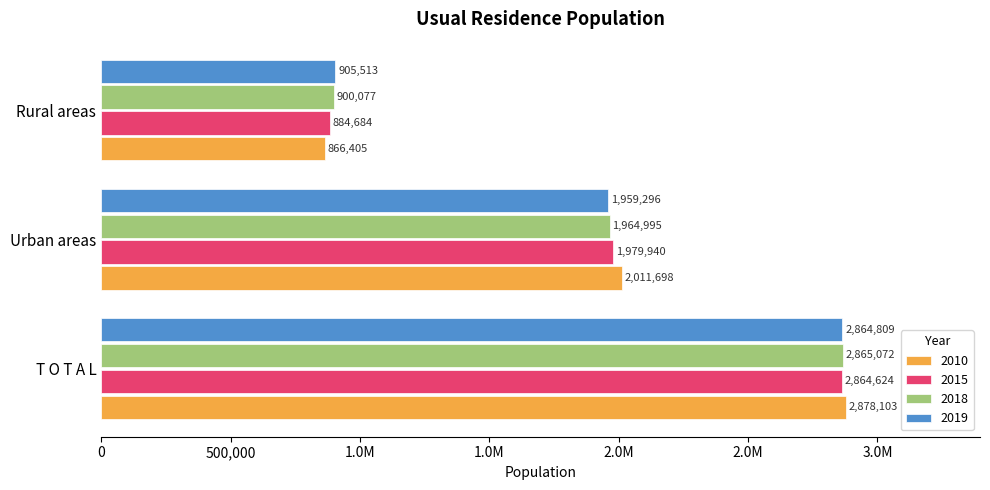

What are all the series names shown in the legend?

2010, 2015, 2018, 2019